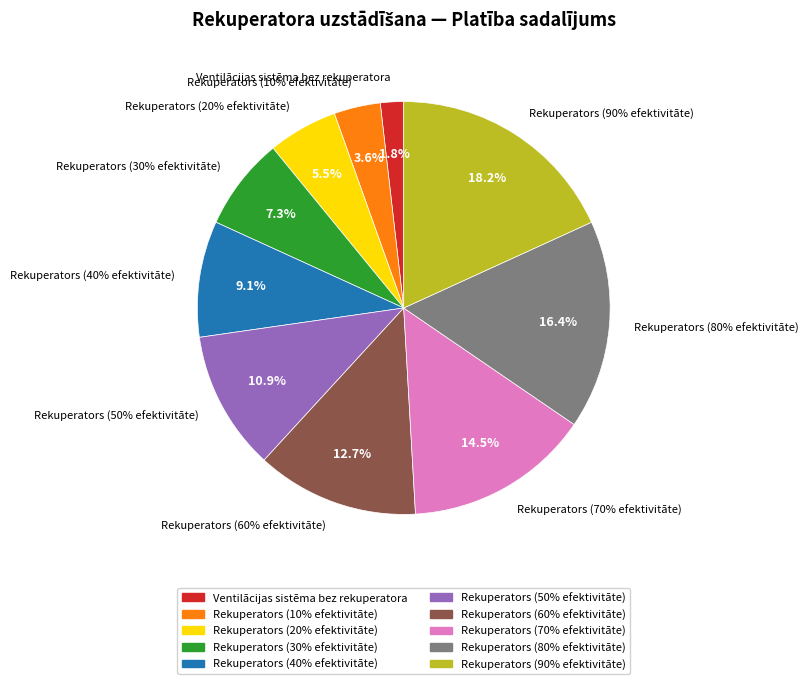

To the nearest percent, what percentage of the pie is Rekuperators (30% efektivitāte)?

7%